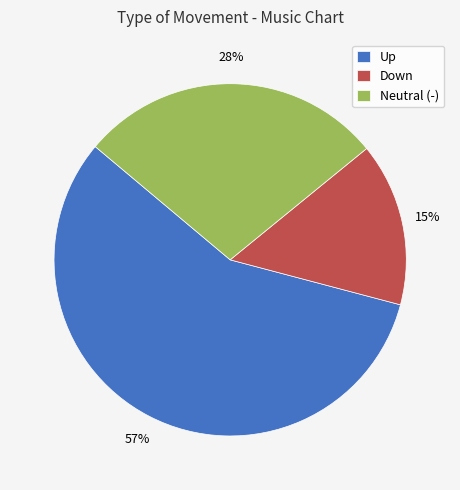

Is there a majority slice in this chart?

Yes